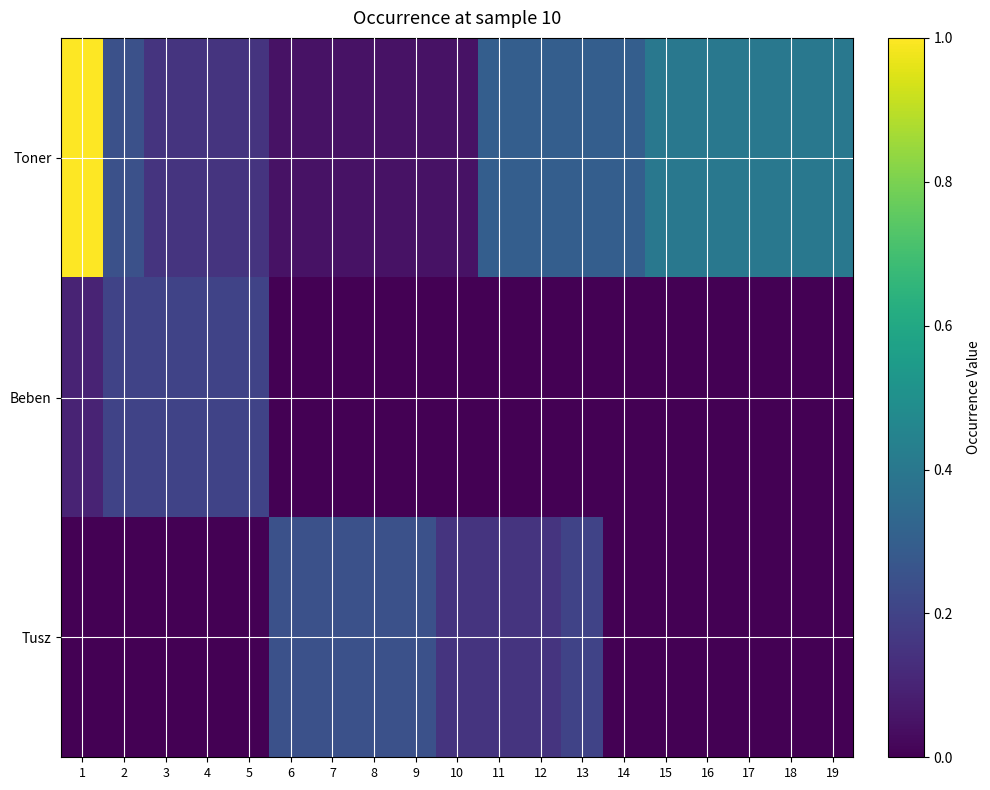

Between 10 and 7, which is larger?

10